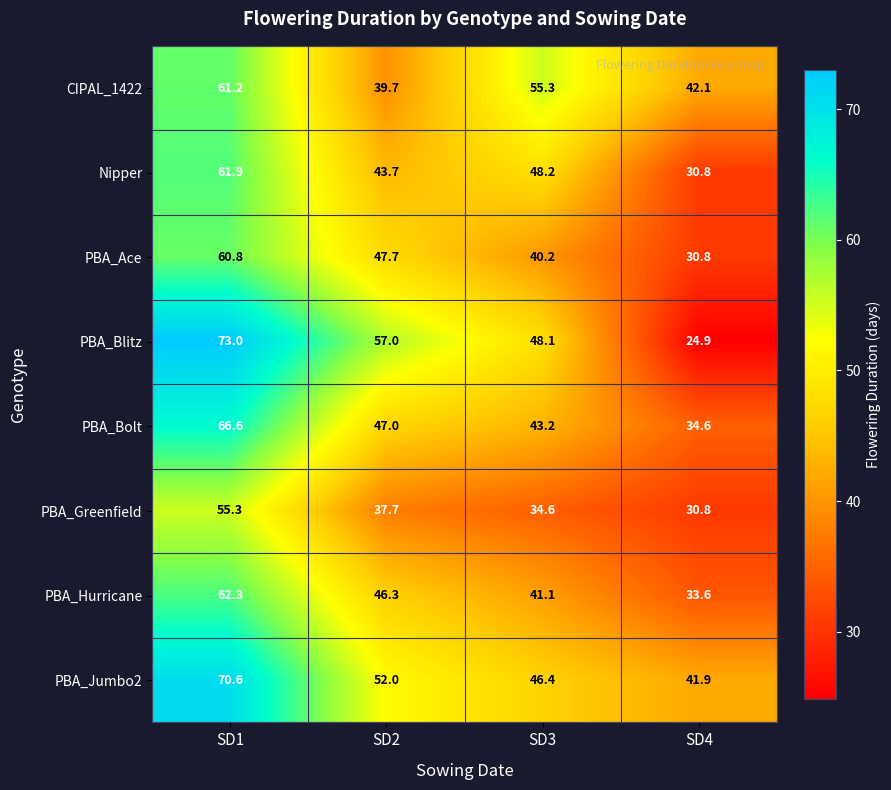

How many data points in Nipper are less than 48?

2